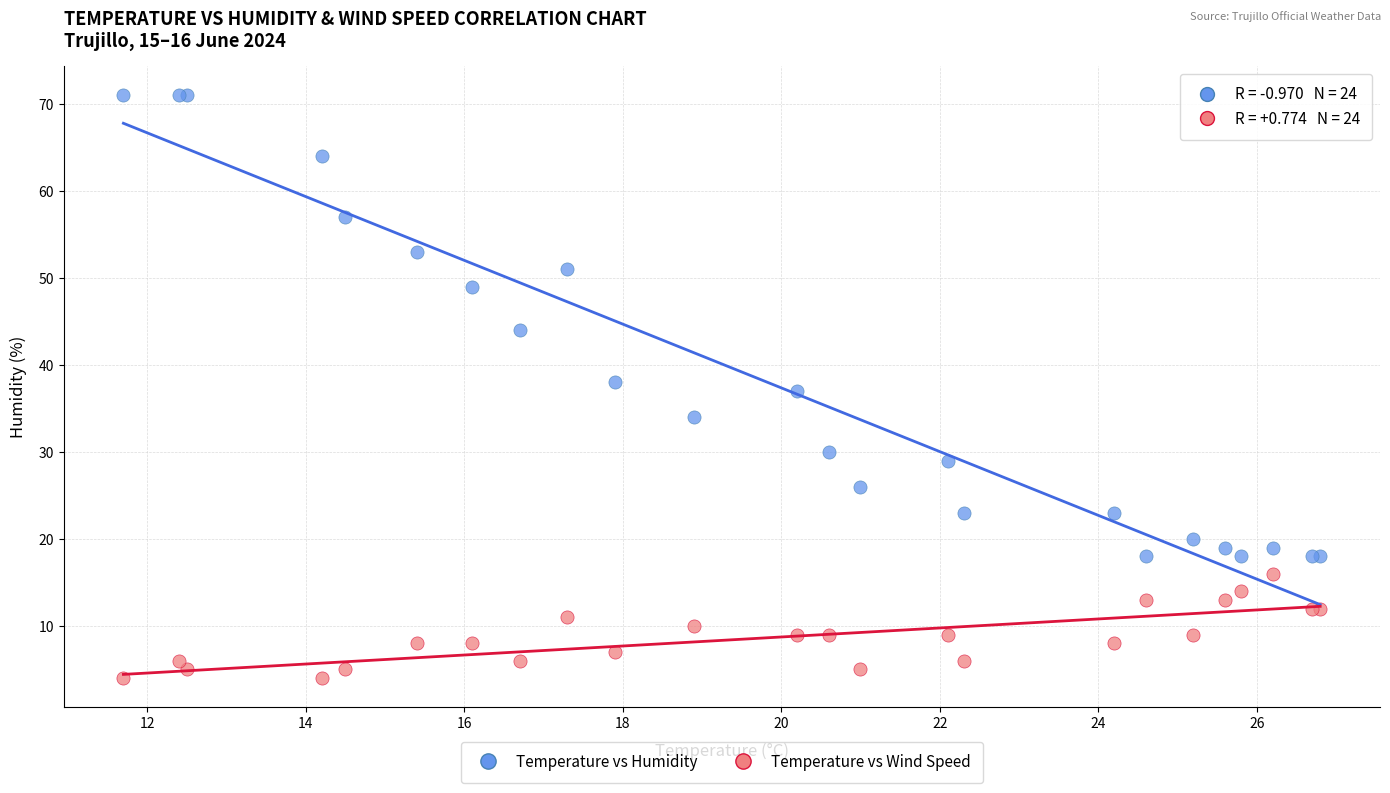

Which series contains the highest Y value?

Temperature vs Humidity